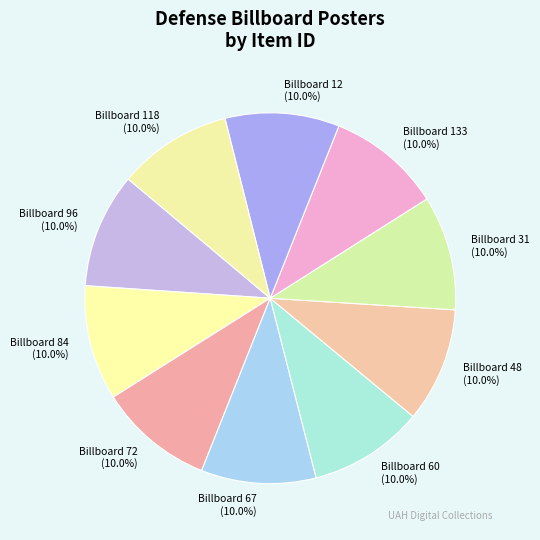

To the nearest percent, what portion does Billboard 133 represent?

10%